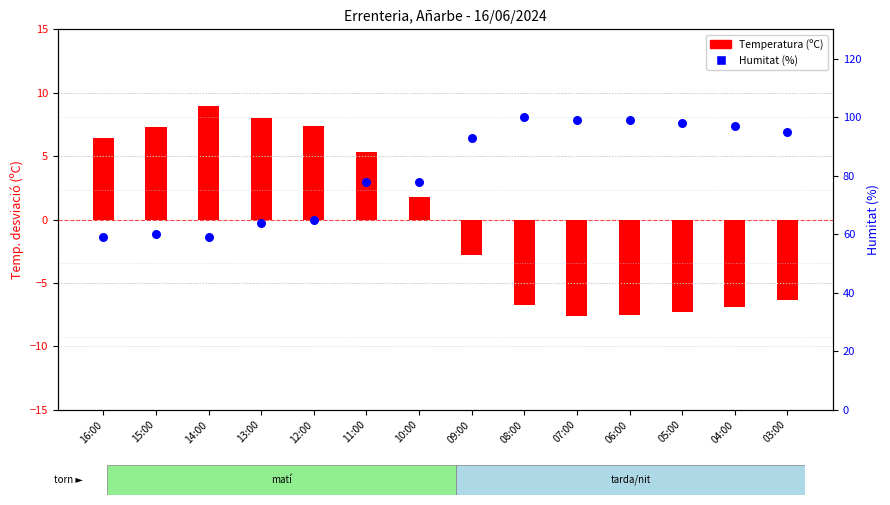

At how many categories does at least one series exceed 55?

14